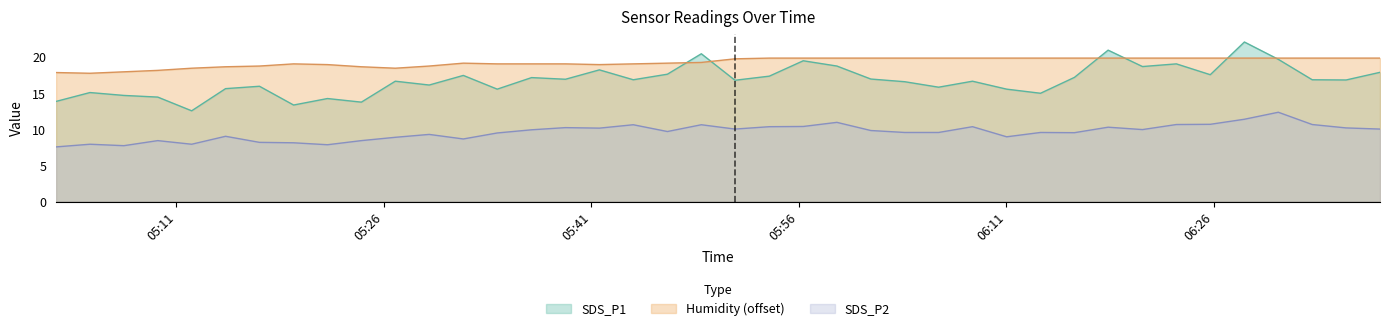

Which series has the largest range (max minus min)?

SDS_P1